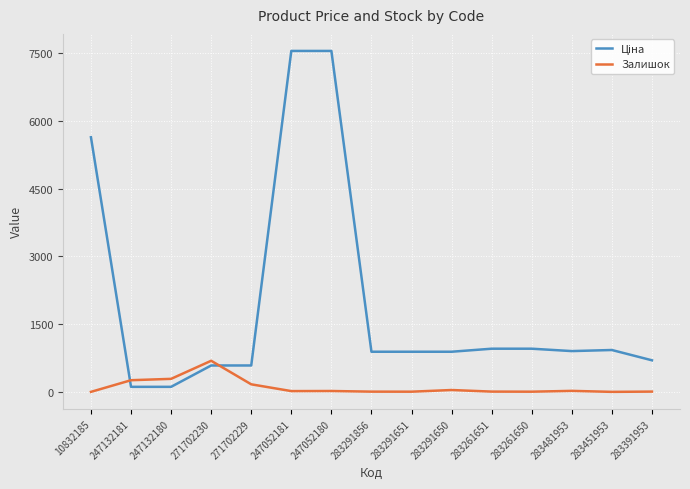

What is the sum of the Залишок values at 283391953 and 283261650?

14.0